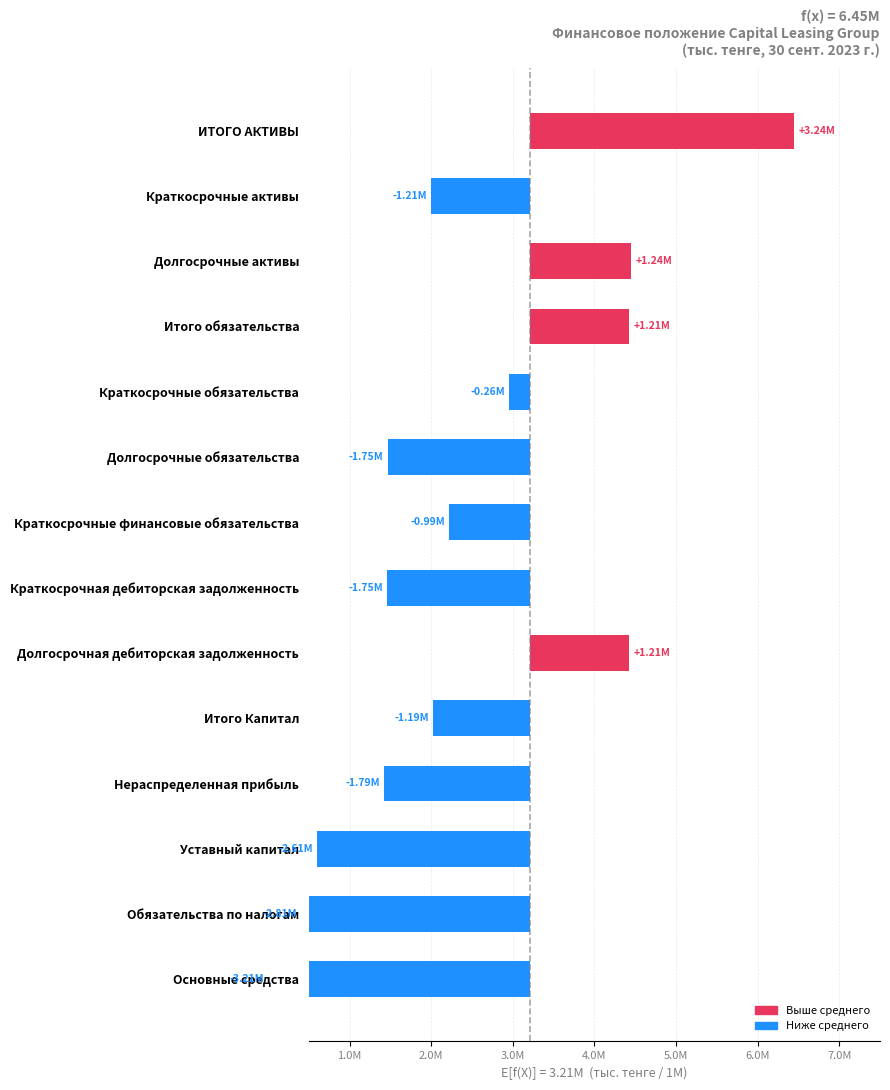

What position from the left is Краткосрочные финансовые обязательства?

7